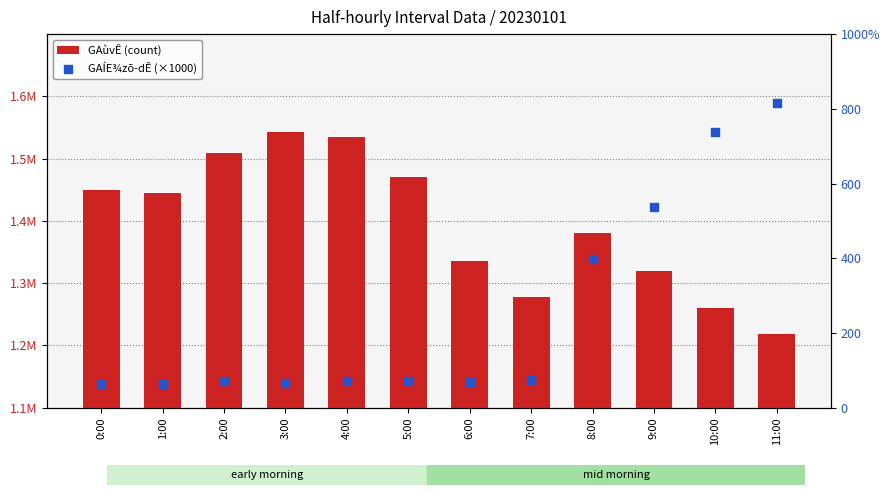

Which series contains the highest Y value?

GAÍE¾zõ­dÊ (×1000)